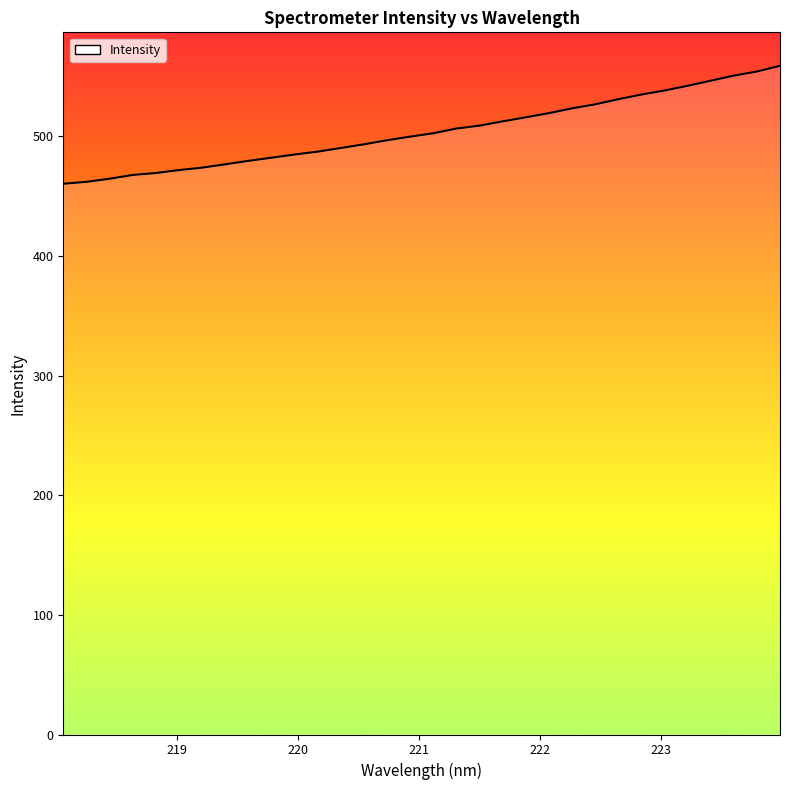

What is the minimum value shown in the chart?

460.4